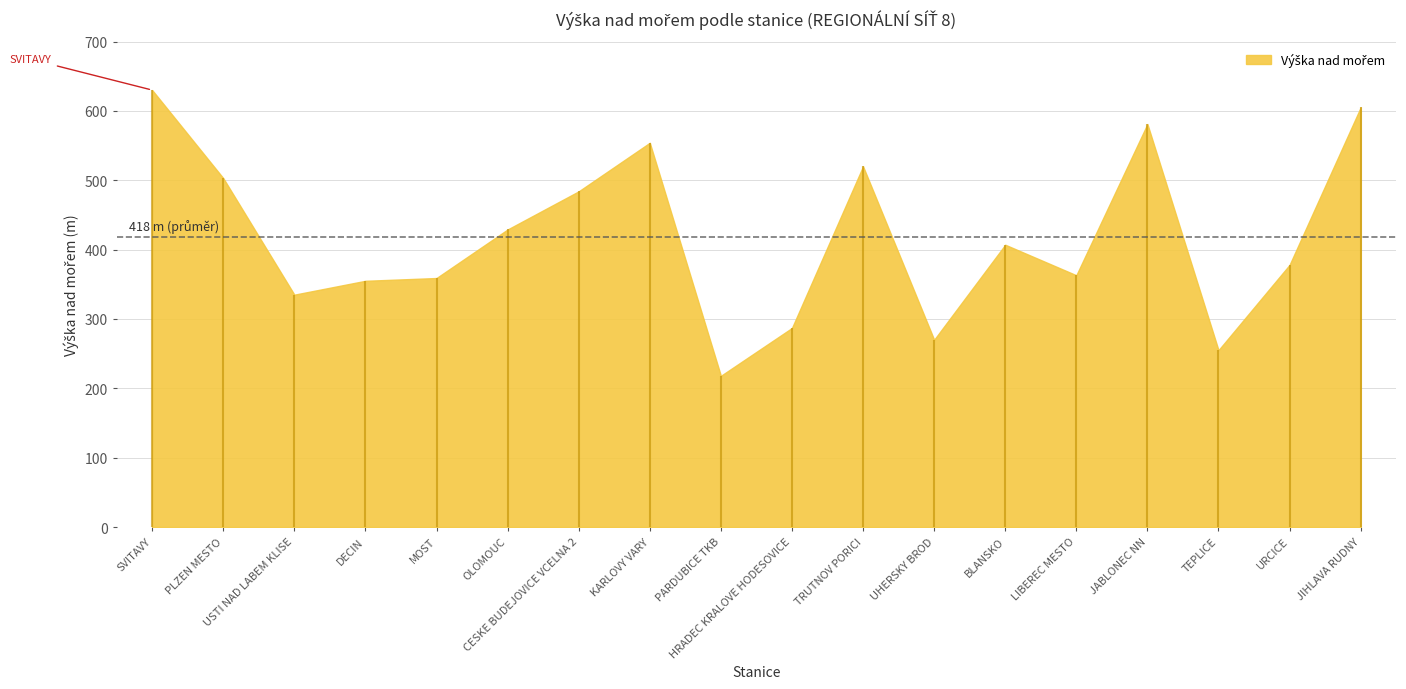

Reading right to left, what are all the values shown in this chart?

47=605	47=378	46=255	46=581	46=363	41=407	38=270	38=520	38=287	38=218	35=554	33=484	32=429	30=359	30=355	30=335	28=503	23=630